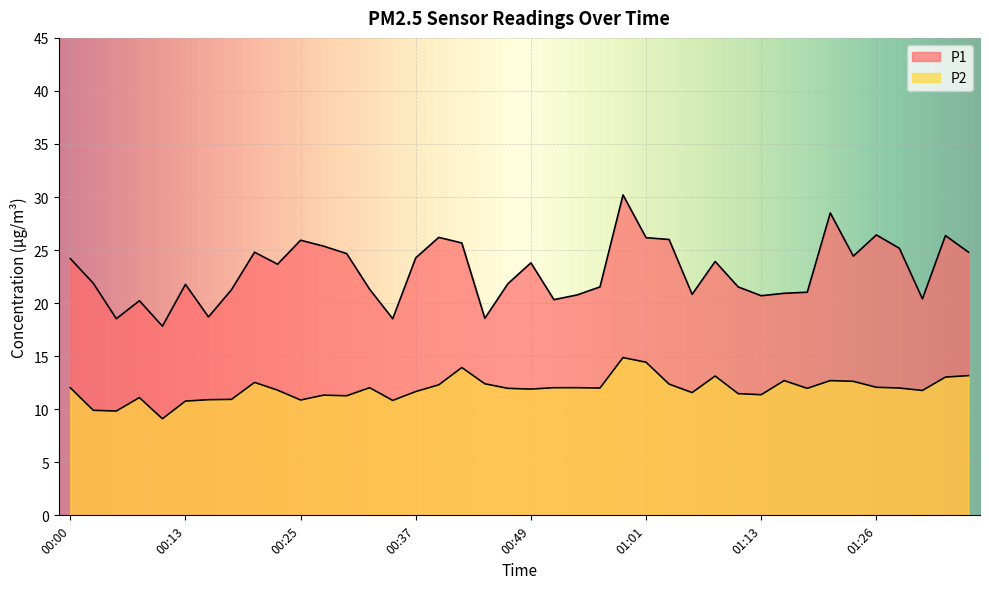

What are all the series names shown in the legend?

P1, P2